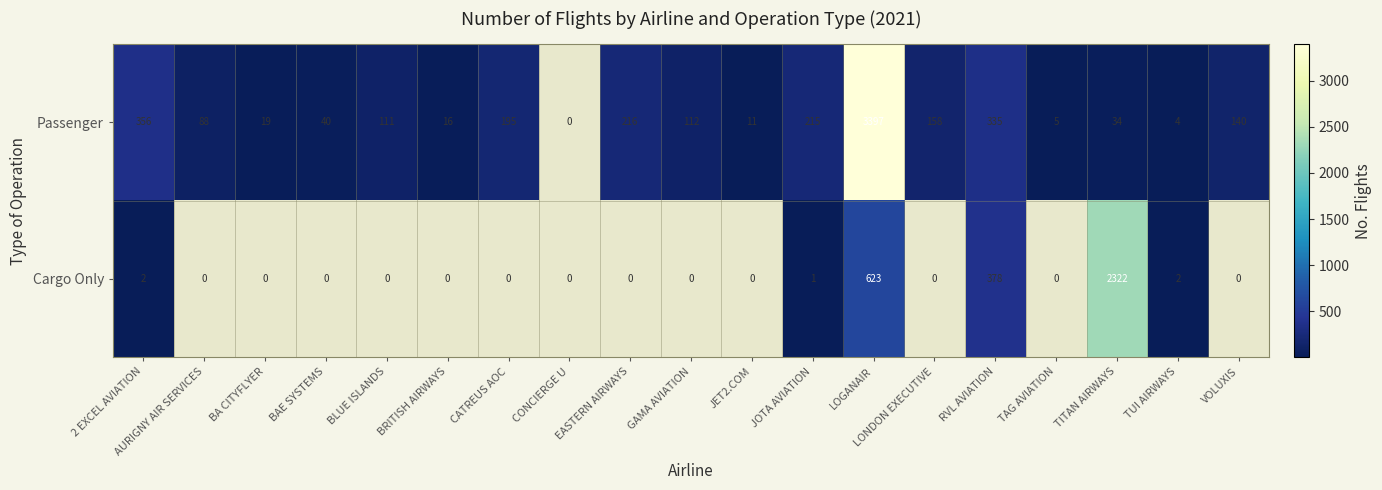

At how many categories does at least one series exceed 2816?

1